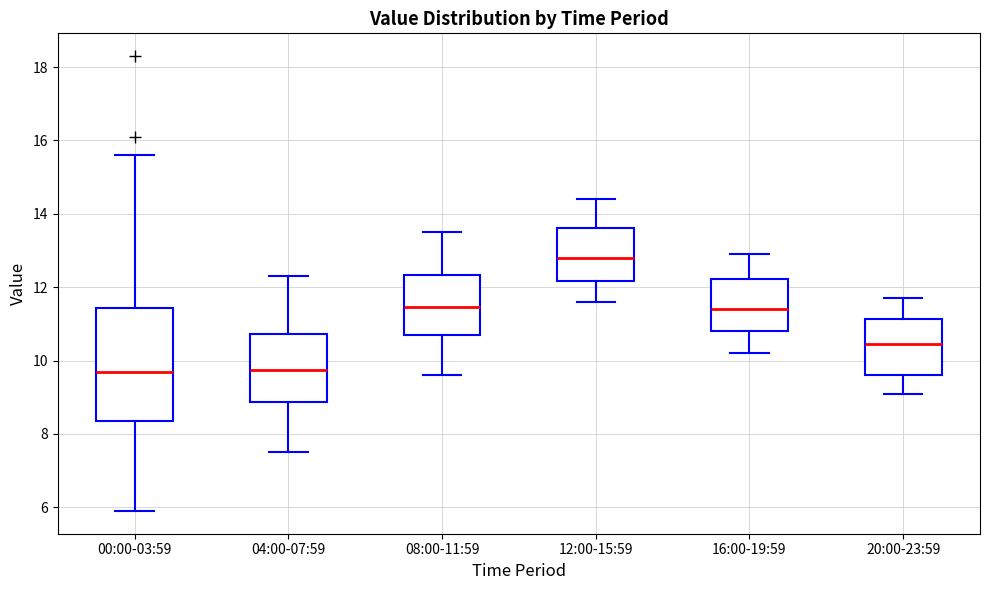

Comparing the boxes themselves (not the whiskers), which one is the tallest?

00:00-03:59